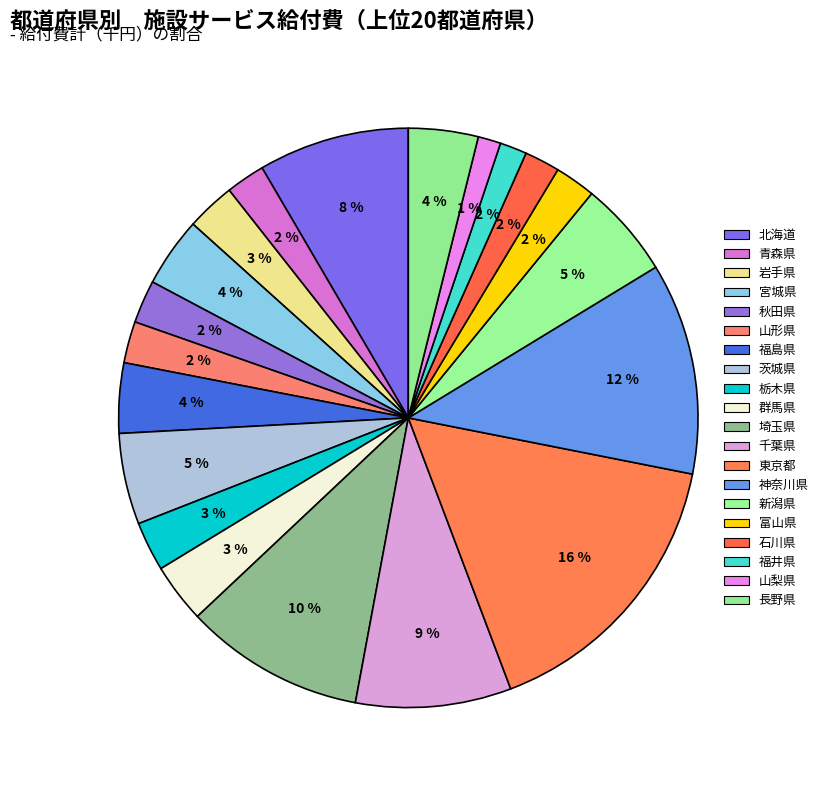

How many segments does this pie chart have?

20